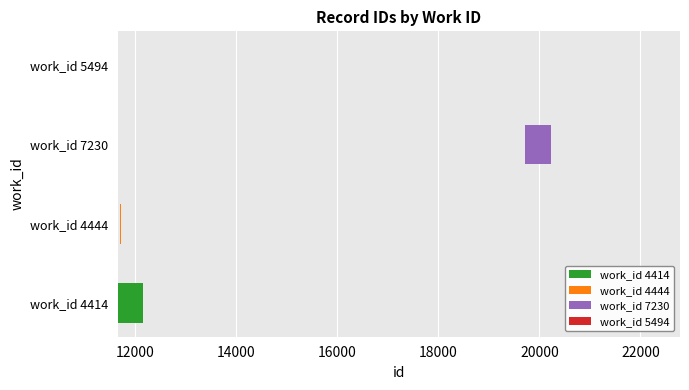

Reading left to right, what are all the values shown in this chart?

4414=11646	4444=11700	4444=11704	4444=11706	4444=11707	4444=11718	7230=19724	5494=22253	5494=22254	5494=22255